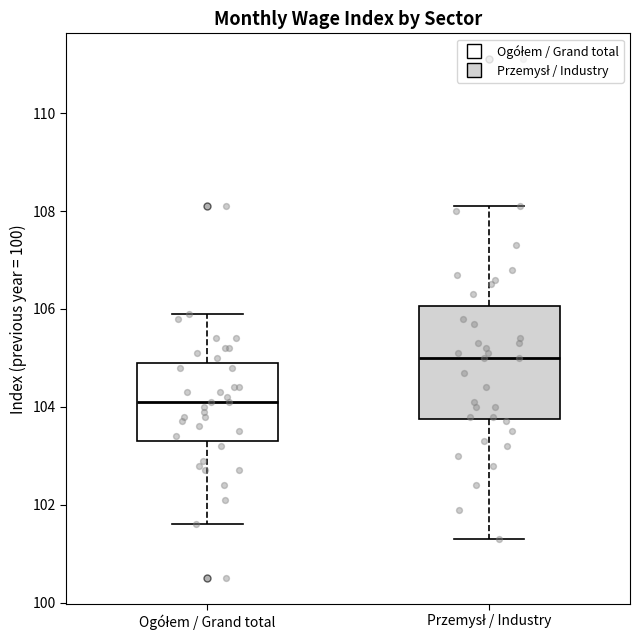

Reading left to right, transcribe this box plot: for each box, give where its median line is, the range the box spans, and where its two whiskers end, as read against the y-axis. The values are not printed on the chart, so give them approximately, as read against the axis.

Ogółem / Grand total: median 104.2, box 103.4 to 105.0, whiskers 101.6 to 106.0
Przemysł / Industry: median 105.0, box 103.8 to 106.0, whiskers 101.4 to 108.2